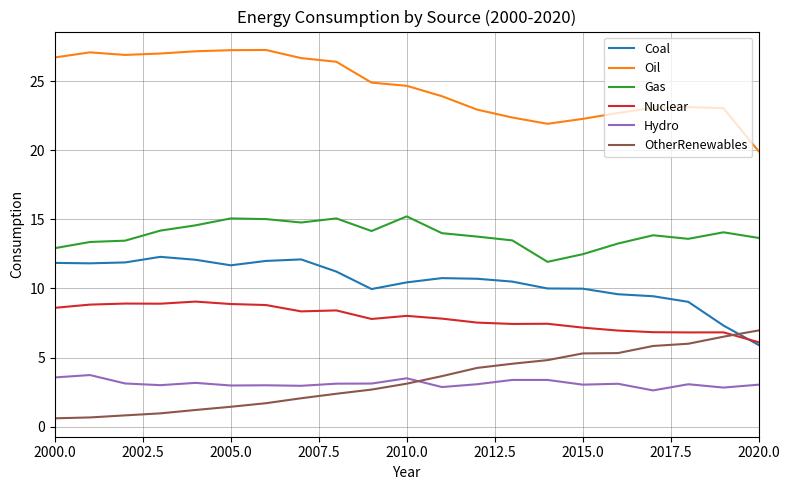

True or false: Hydro has more than 1 points higher than both neighbors.

True